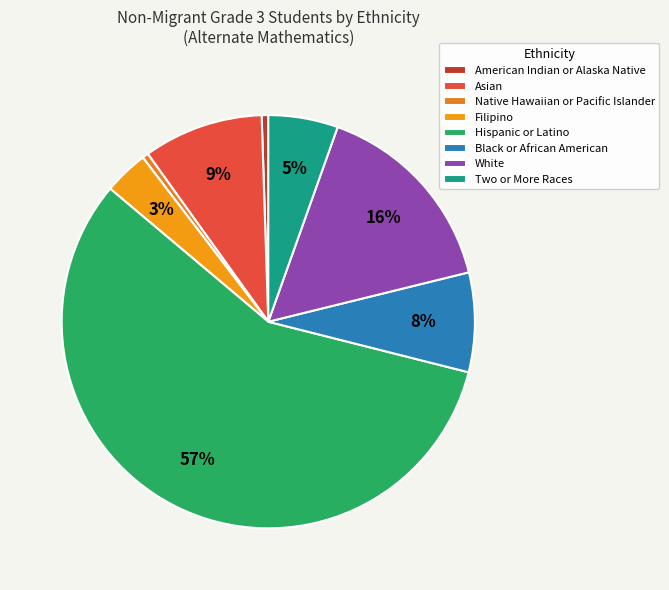

What percentage is the Two or More Races slice, to the nearest percent?

5%